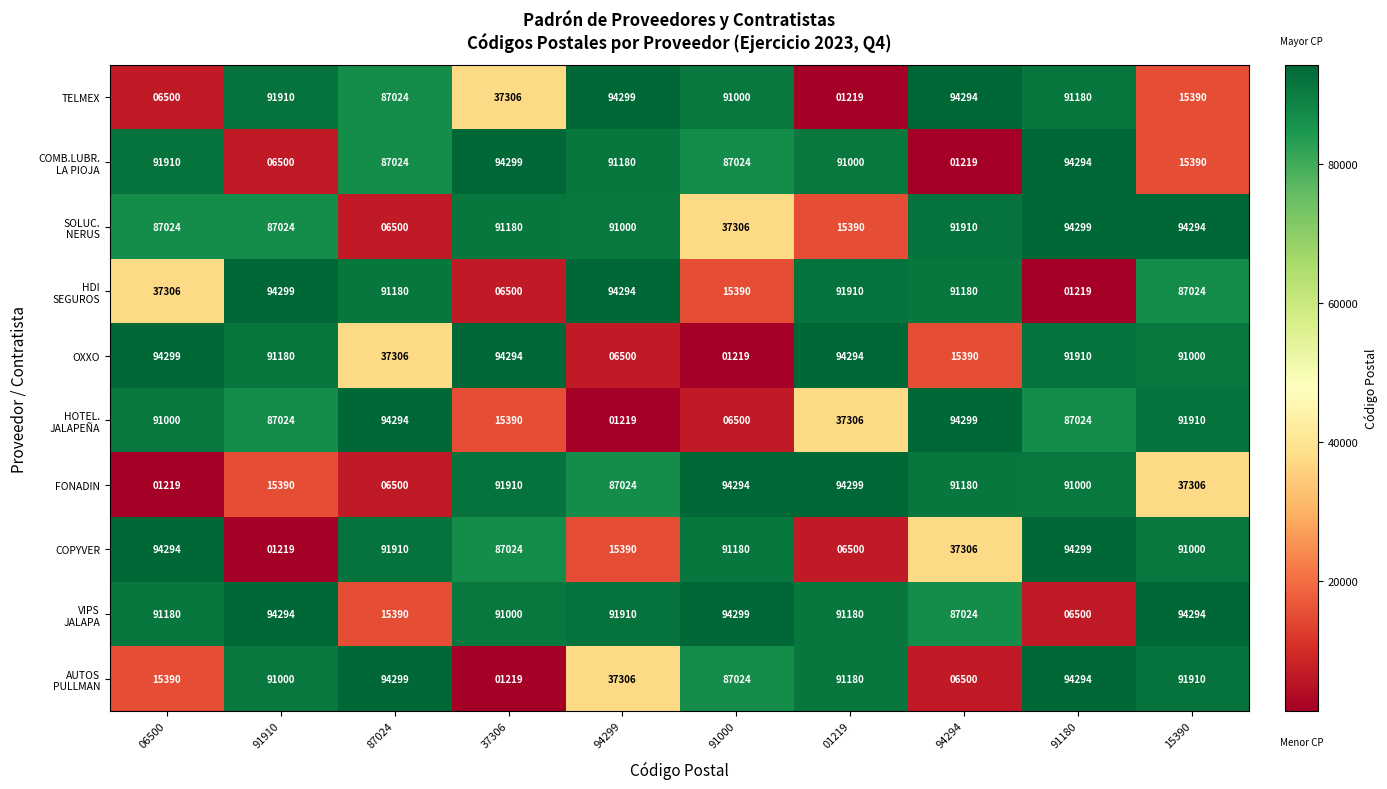

What is the sum of all FONADIN values?

610122